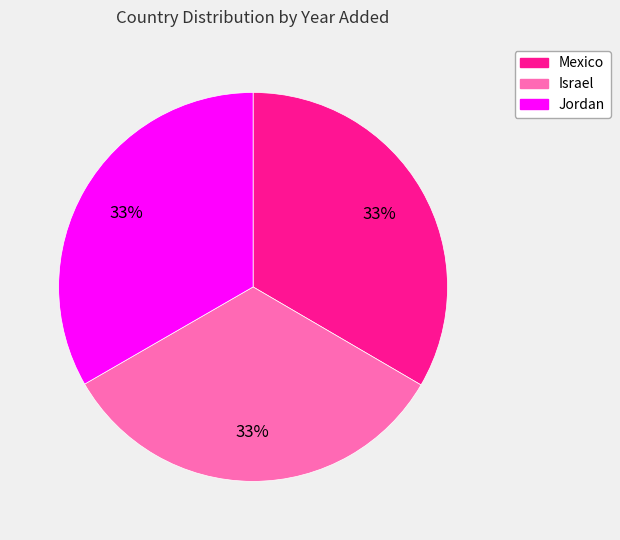

How many slices are in this pie chart?

3